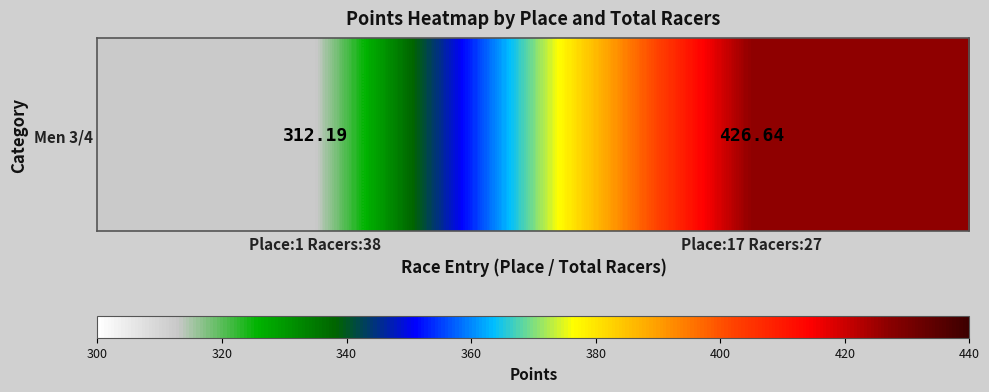

True or false: the data shows 312.2 at Place:1 Racers:38.

True